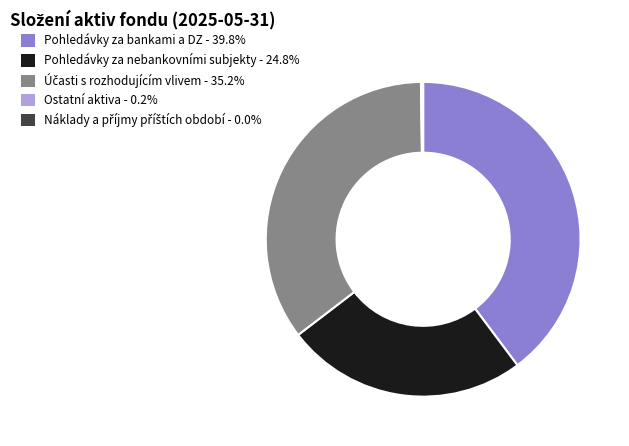

Approximately how many times larger is the value at Pohledávky za bankami a DZ compared to Pohledávky za nebankovními subjekty?

1.6